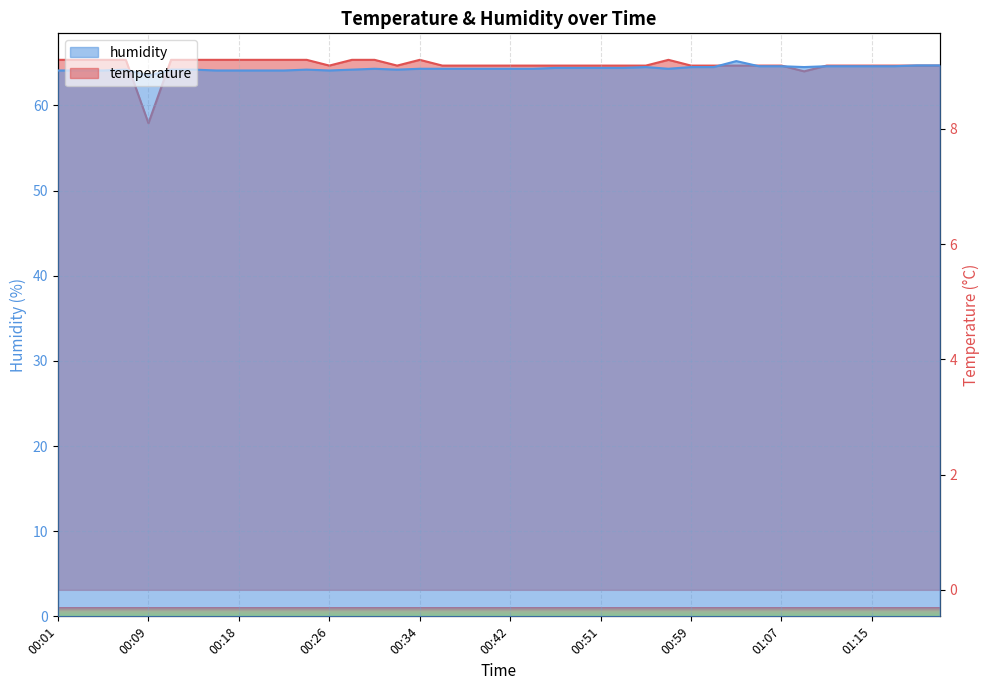

In humidity, how many points are lower than both neighbors (excluding endpoints)?

5